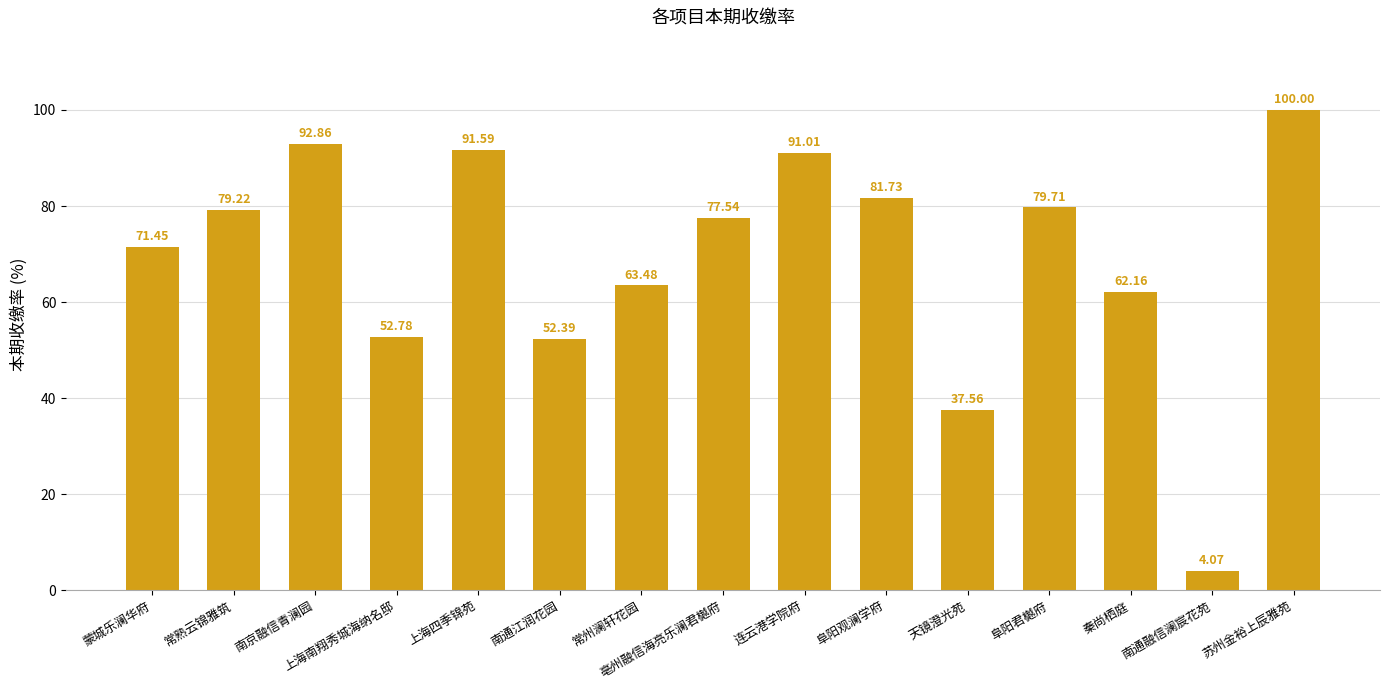

What is the average value?

69.2